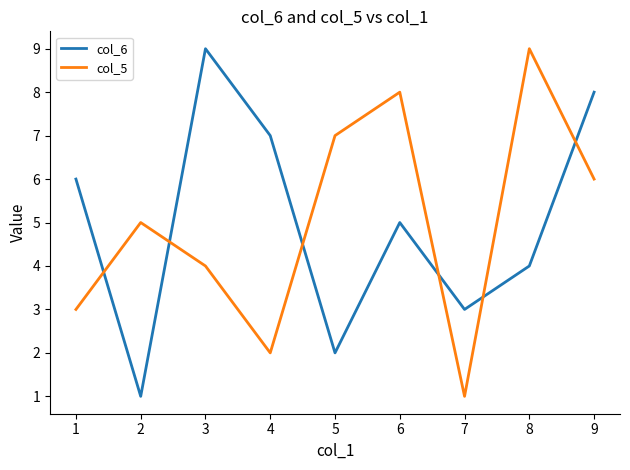

What is the difference between the highest and lowest values at 6?

3